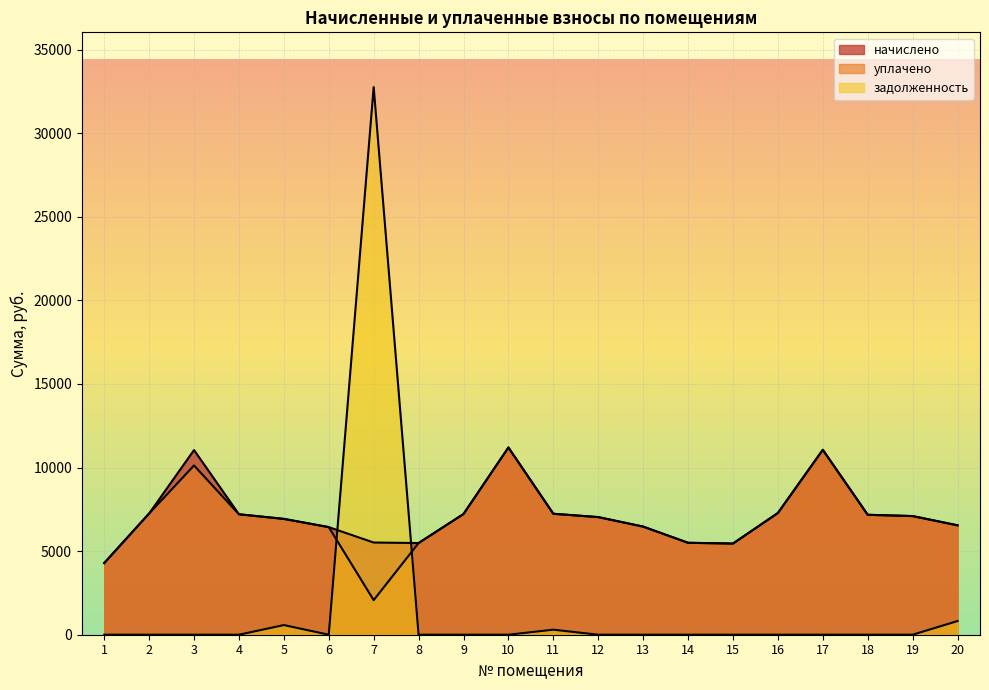

What is the value of the уплачено point at the 10th from the left?

11197.4